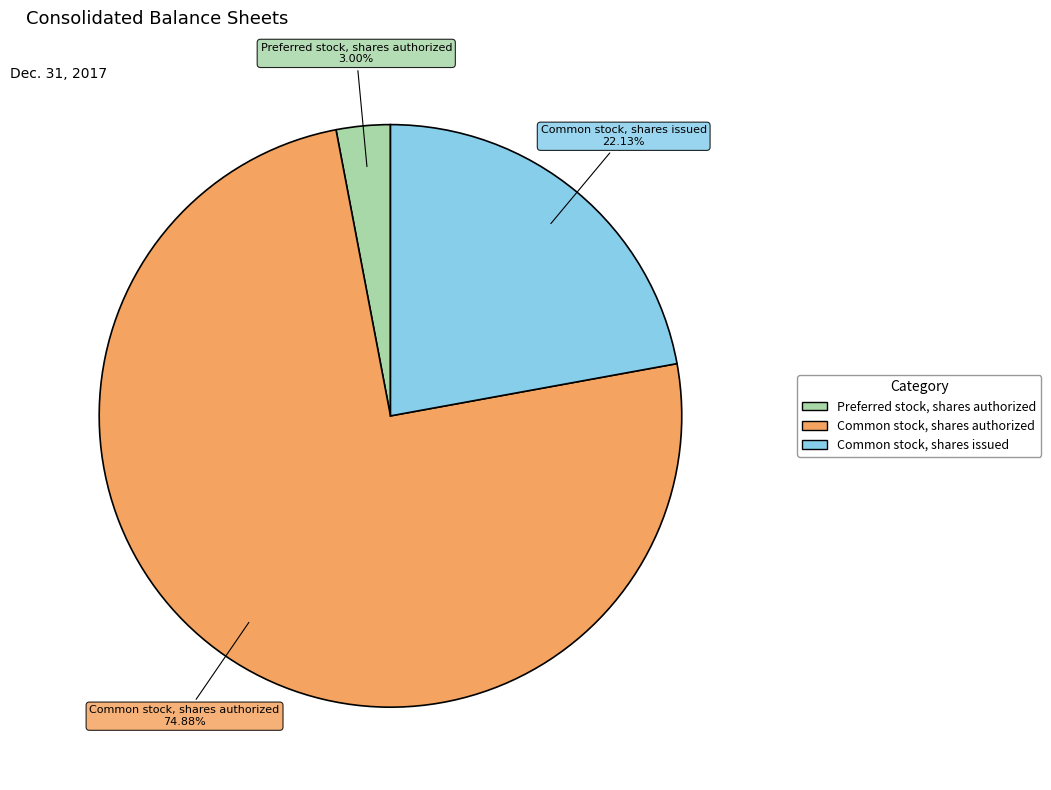

What is the smallest slice in the pie chart?

Preferred stock, shares authorized